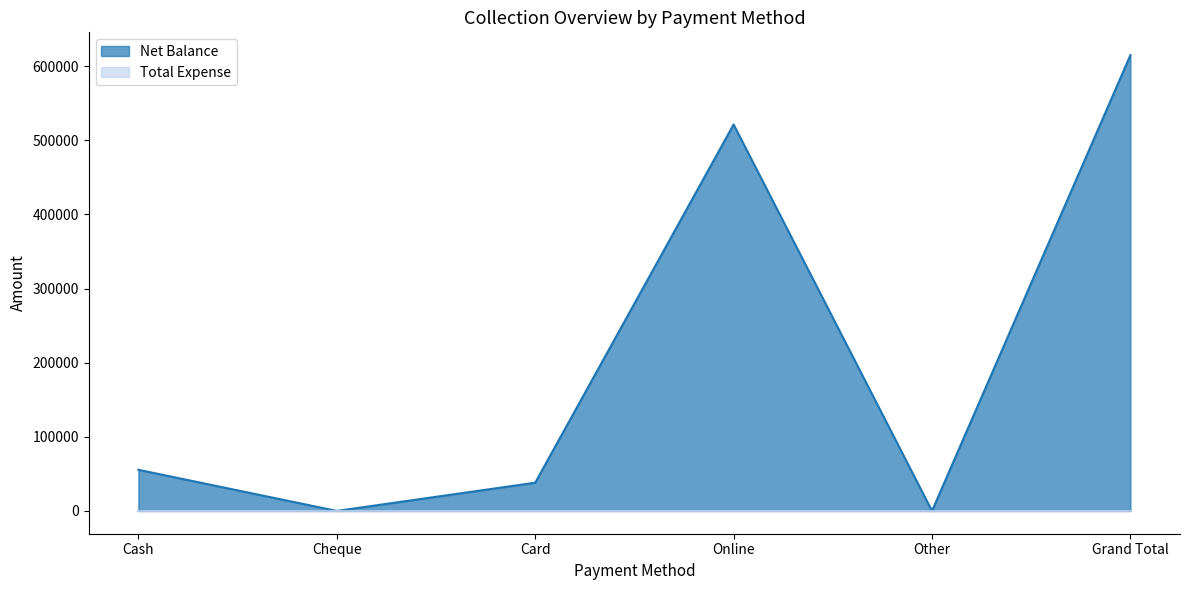

Which has a higher value, Grand Total or Online?

Grand Total